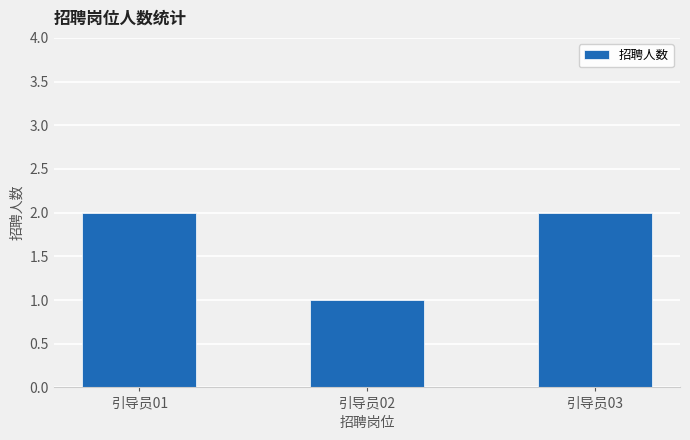

What is the smallest value displayed?

1